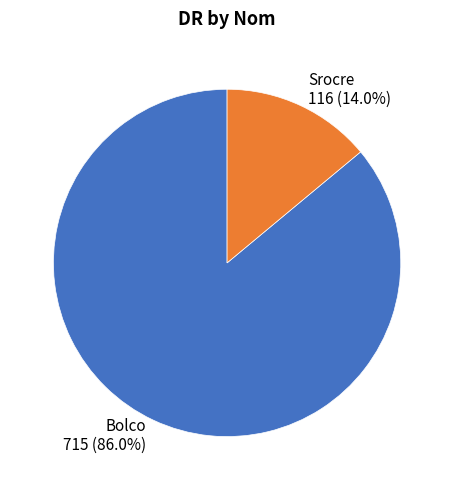

To the nearest percent, what portion does Bolco represent?

86%